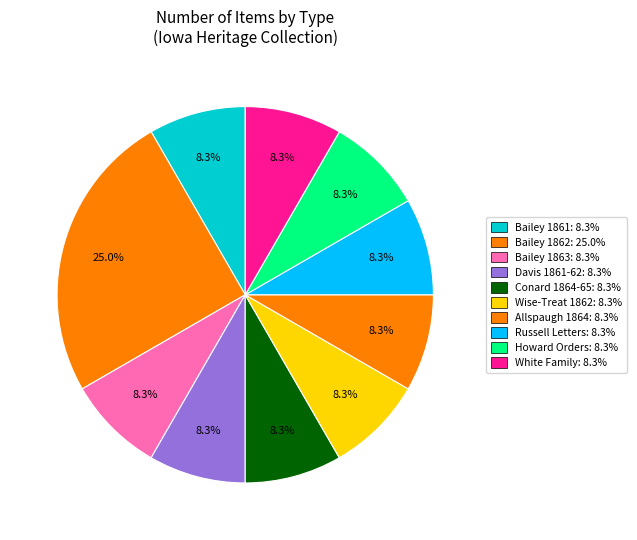

How many slices are in this pie chart?

10